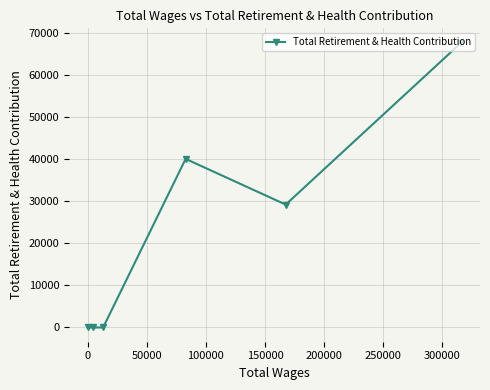

What is the maximum value shown in the chart?

67836